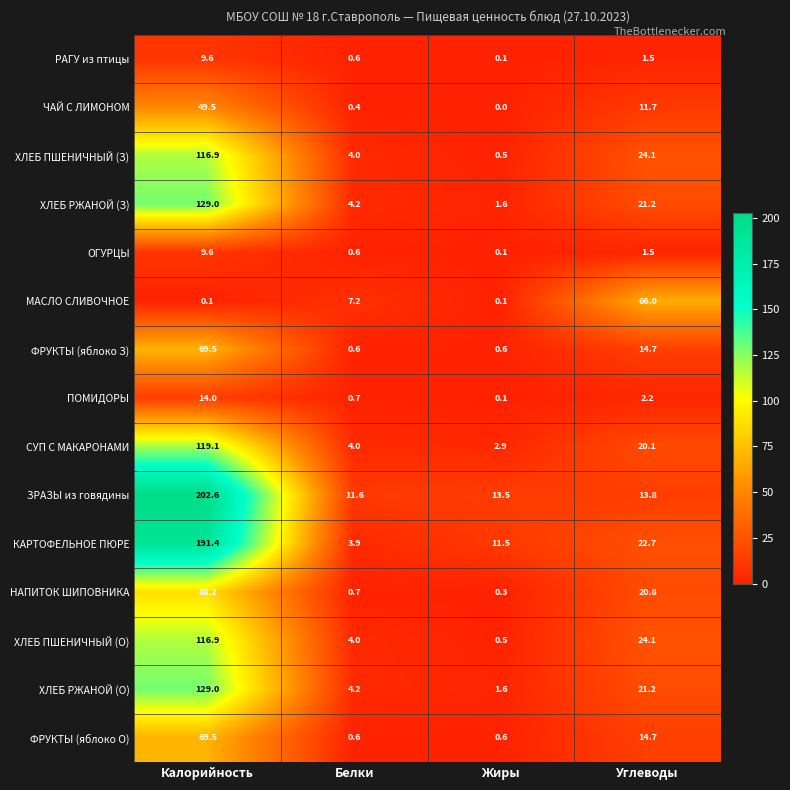

Which series has the largest total across all categories?

ЗРАЗЫ из говядины